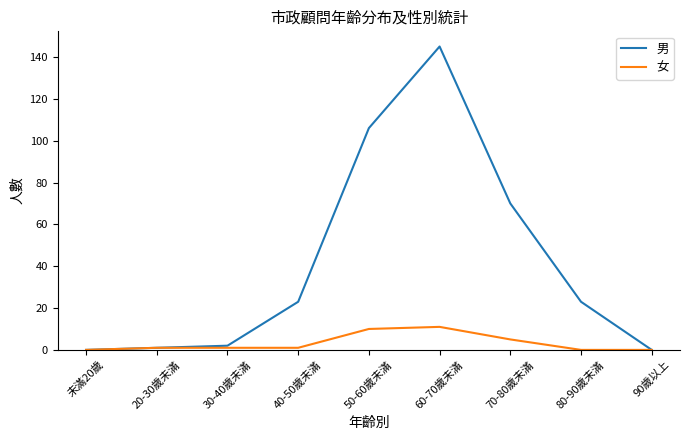

What are all the series names shown in the legend?

男, 女